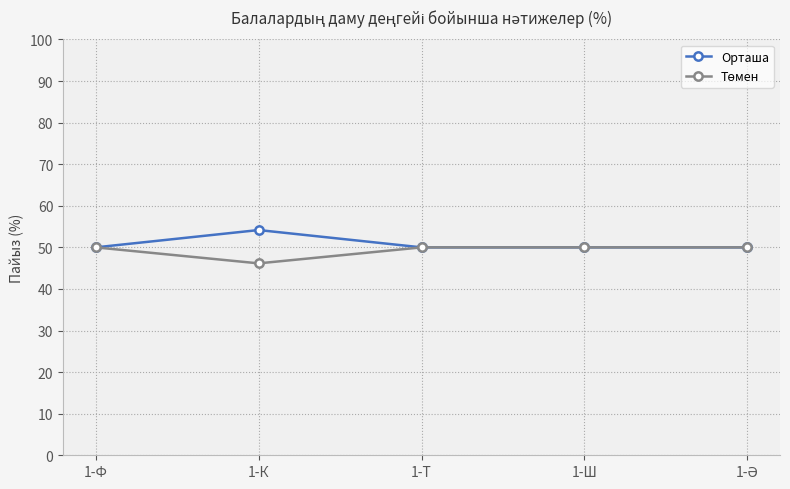

What is the total value across all series at 1-Ф?

100.0